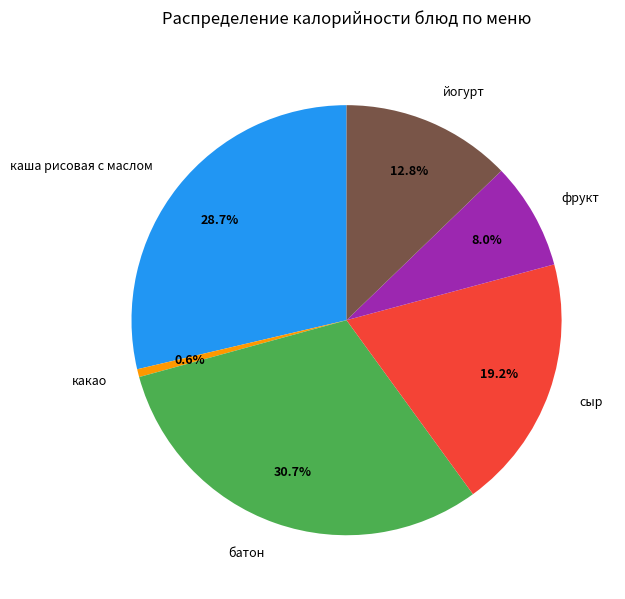

Is there a majority slice in this chart?

No